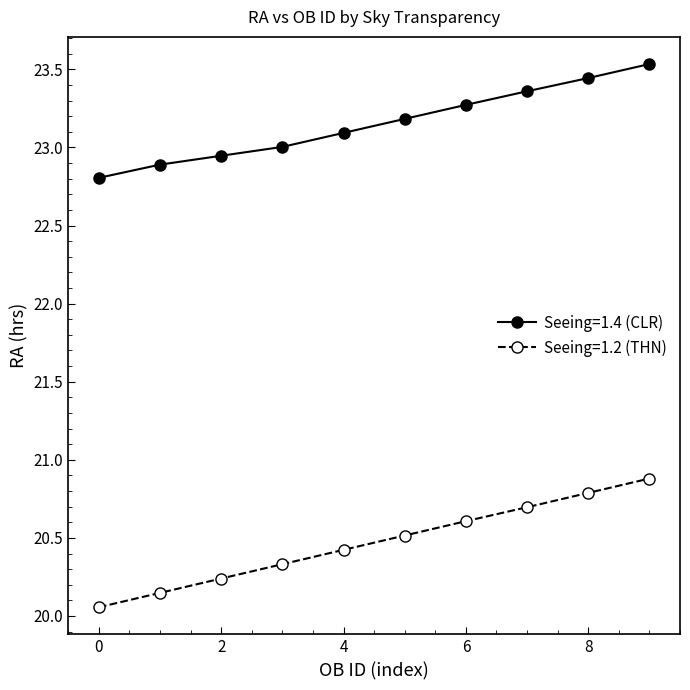

What is the maximum value shown in the chart?

23.5